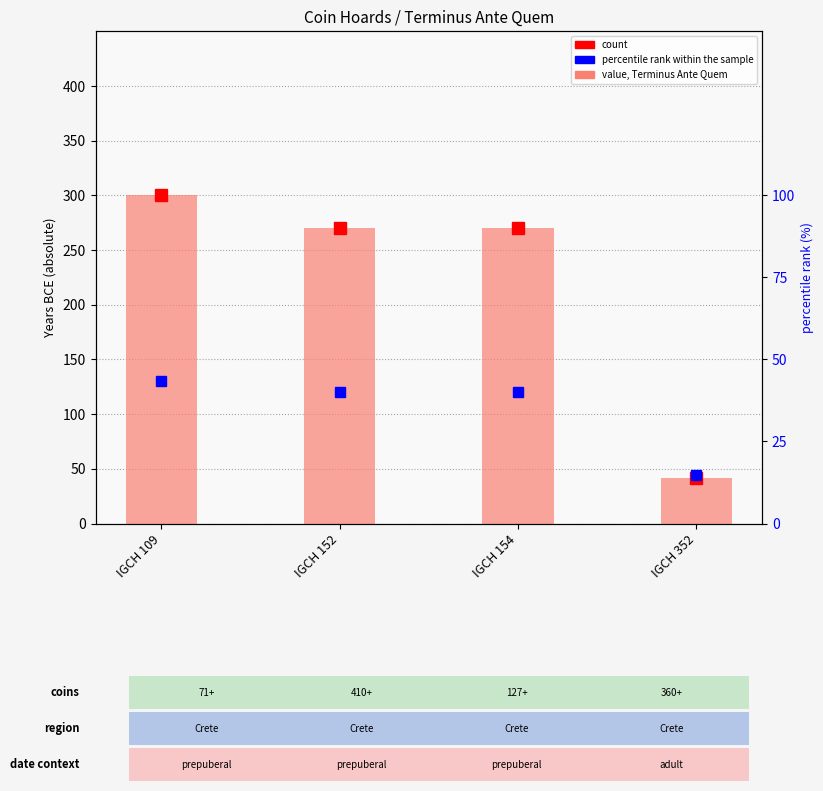

Which label corresponds to the smallest value in the chart?

IGCH 352